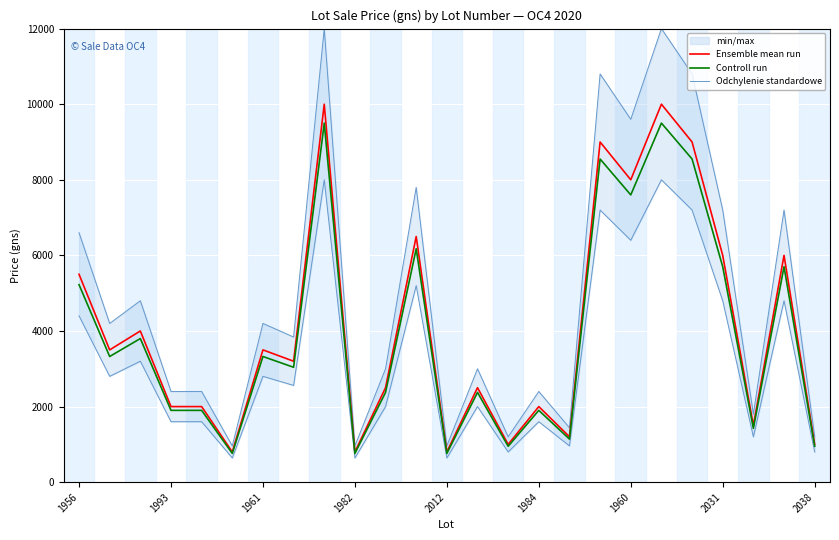

What is the highest value of the Controll run series?

9500